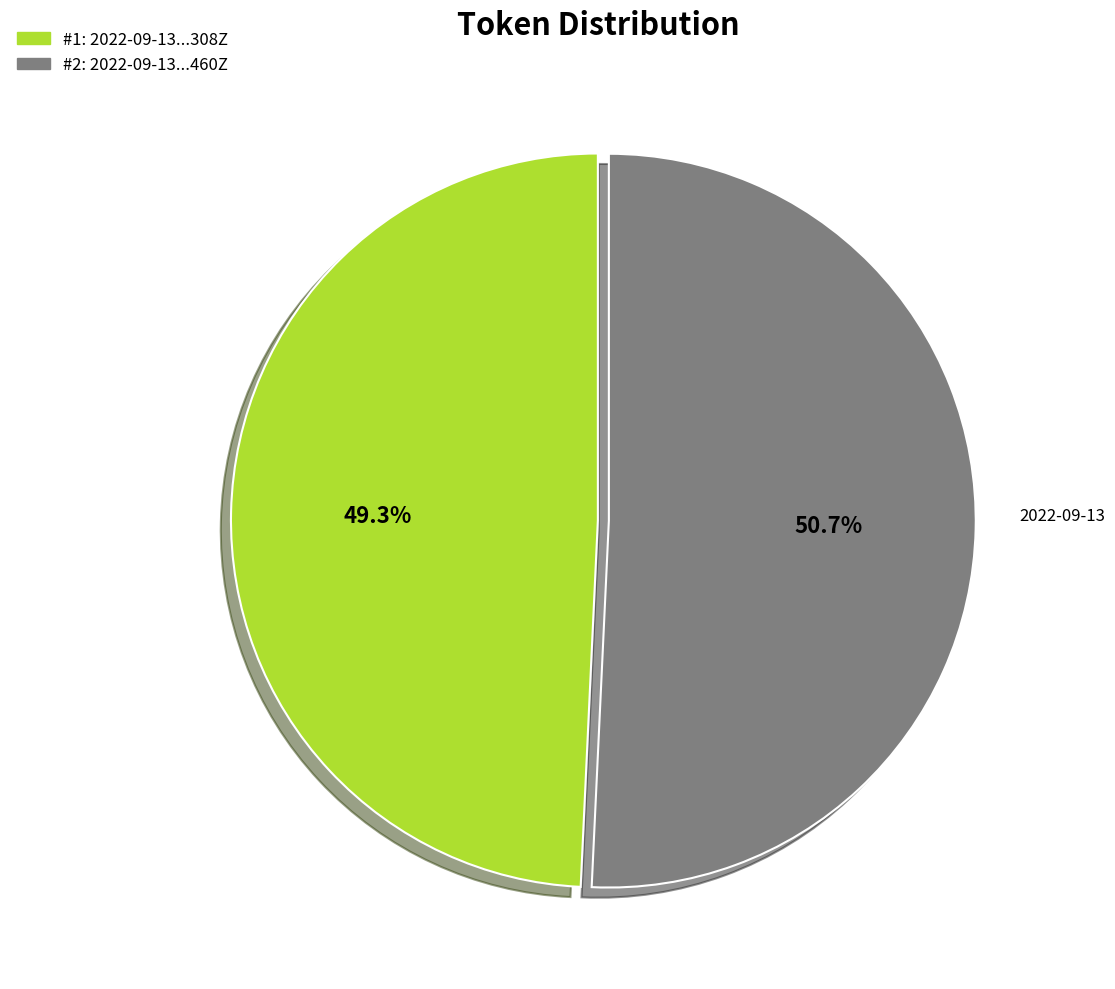

Is there any slice that represents more than half of the pie?

Yes